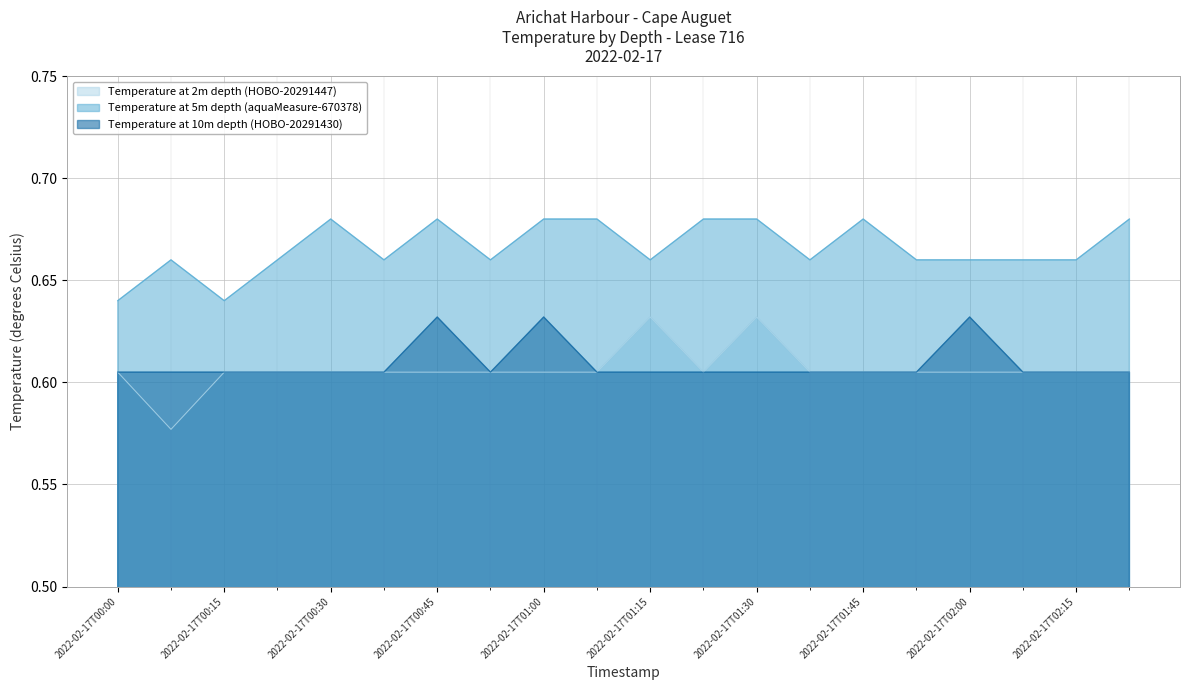

What is the label of the 20th point from the right?

2022-02-17T00:00